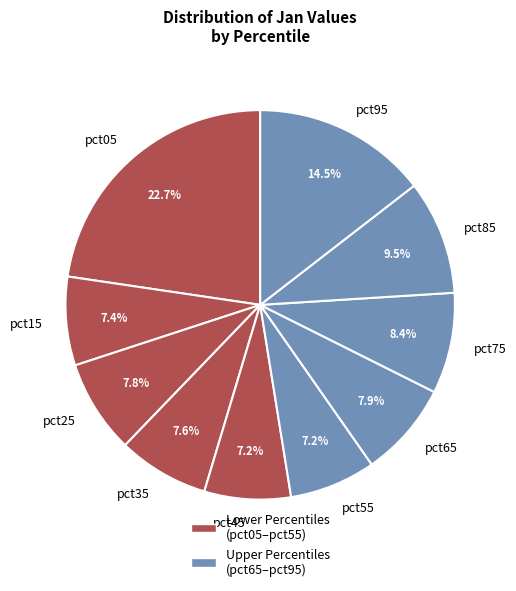

How many segments does this pie chart have?

10